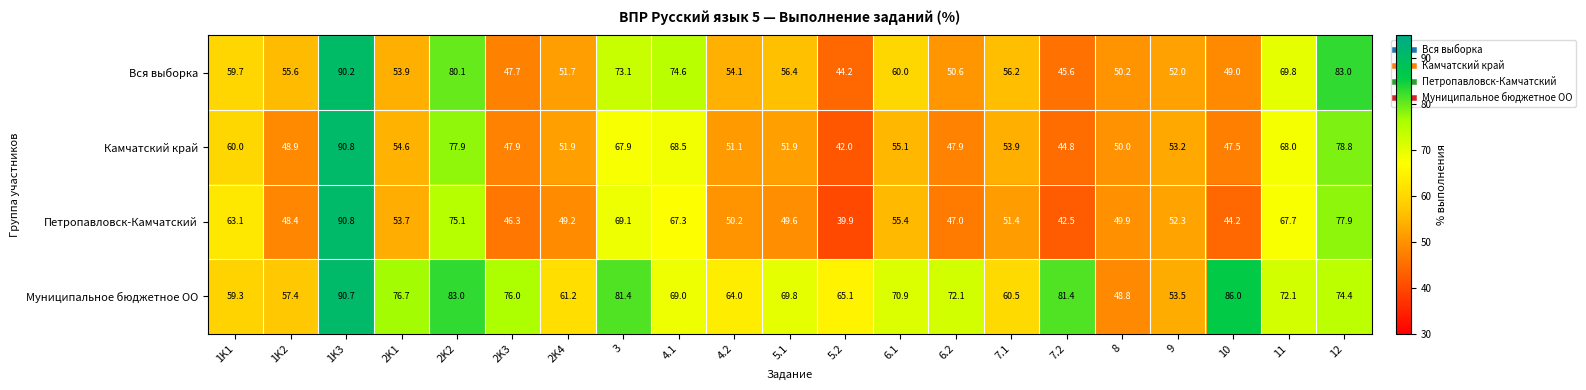

At 10, list the series in order from smallest to largest.

Петропавловск-Камчатский, Камчатский край, Вся выборка, Муниципальное бюджетное ОО